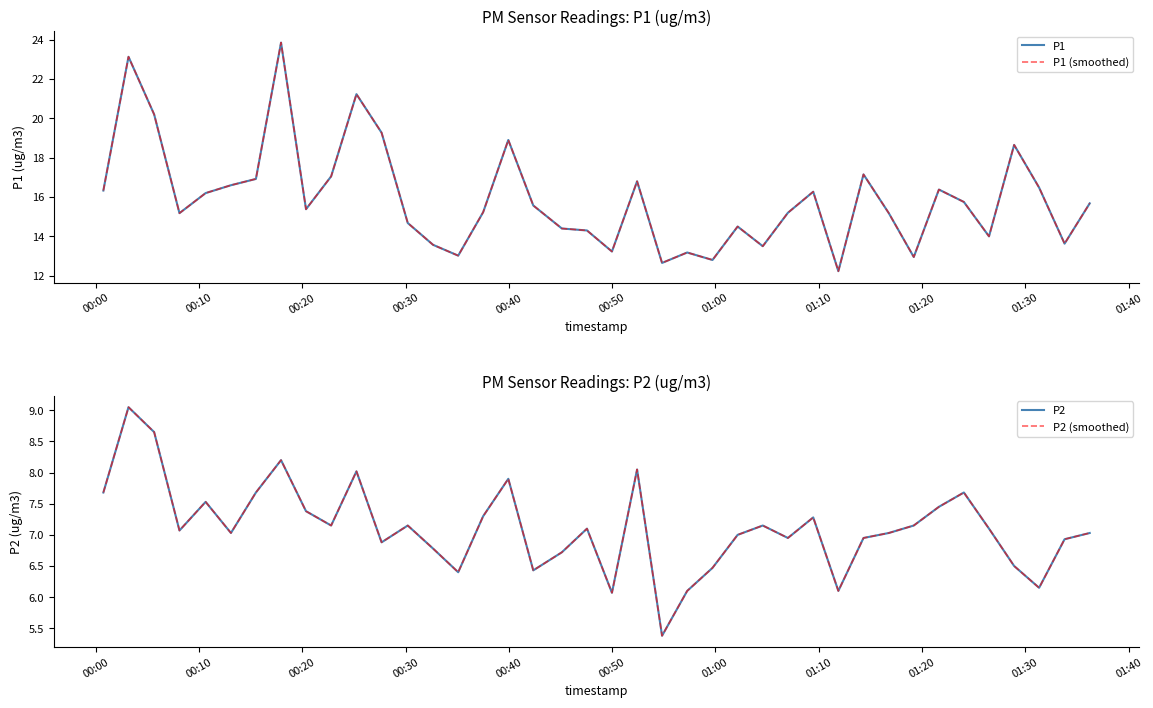

What is the value of the P1 (smoothed) point at the 8th from the left?

23.9